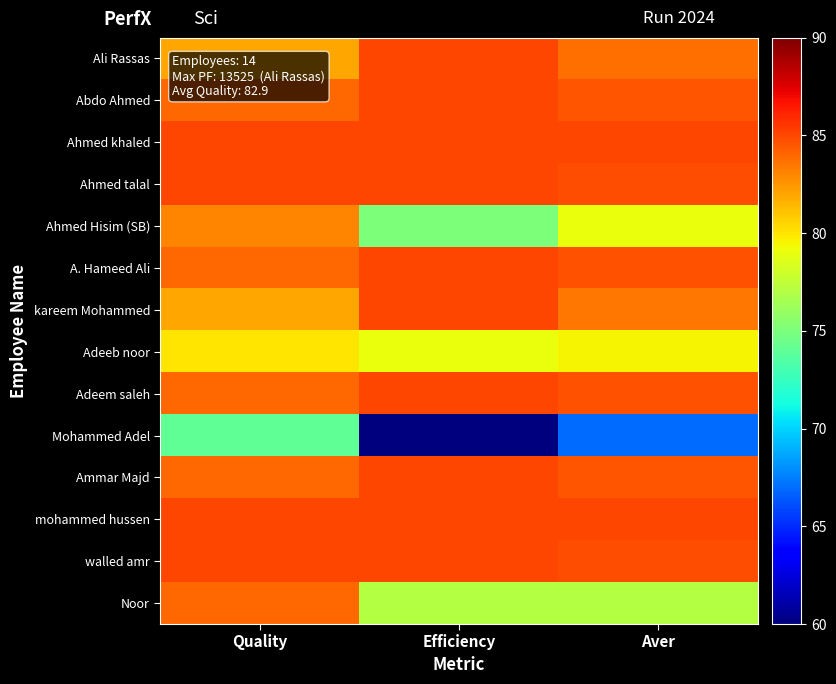

At which category does the chart reach its peak across all series?

Efficiency